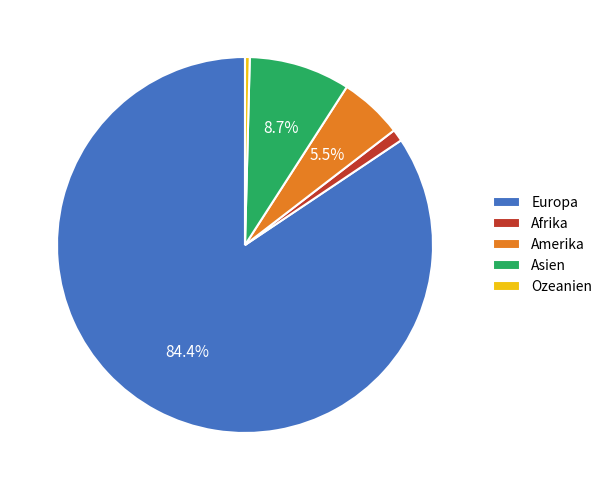

Is the sum of Afrika and Europa greater than half?

Yes